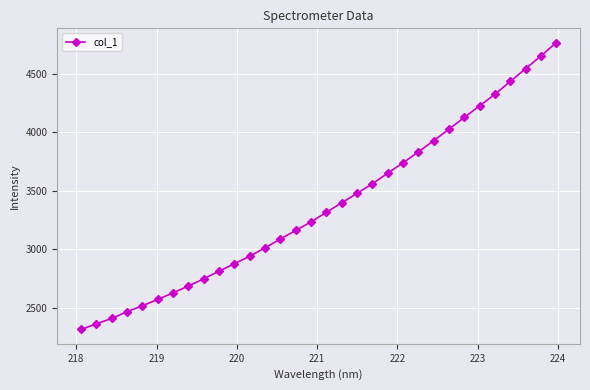

What is the sum of all values?

107780.1